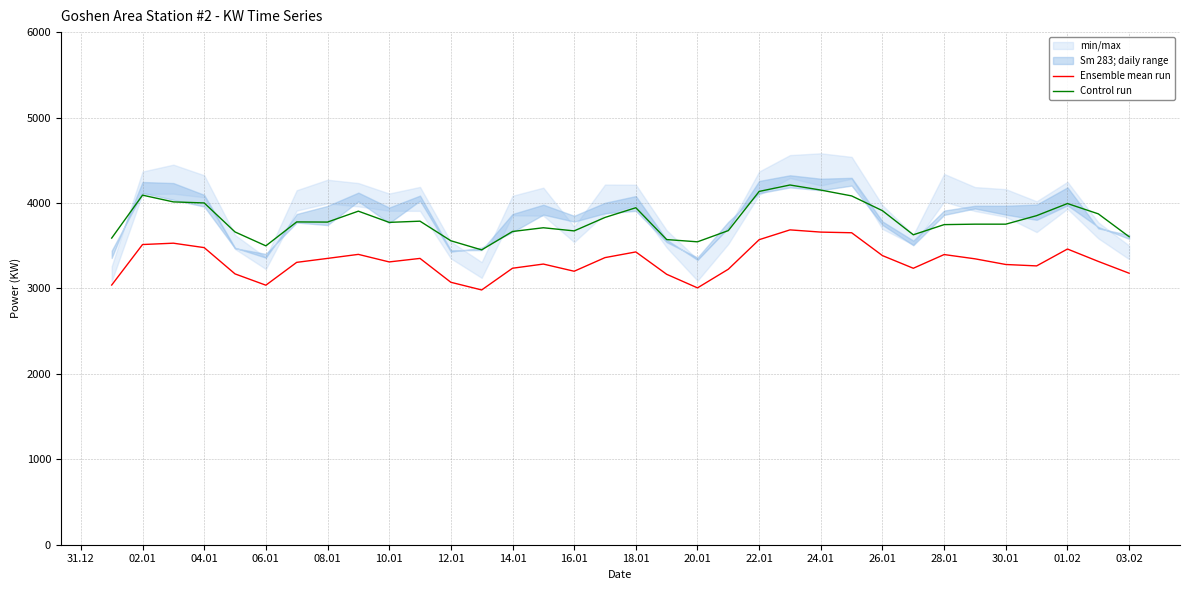

What is the maximum value for Ensemble mean run?

3685.2